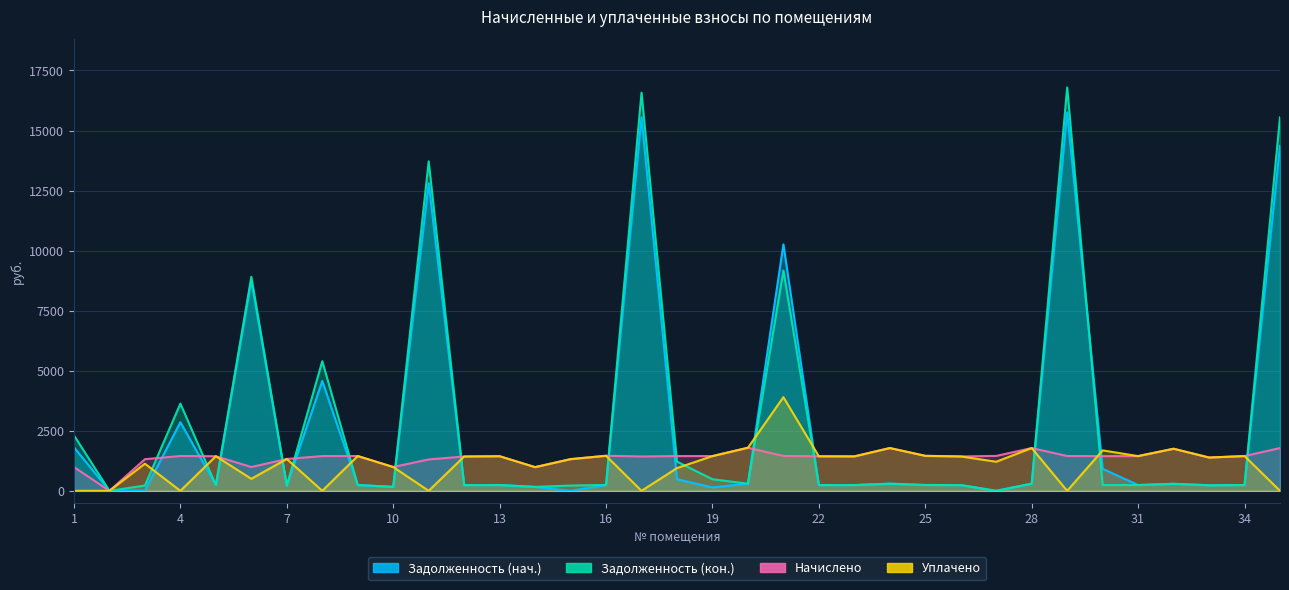

What value does the Задолженность (нач.) series have at 26?

238.6